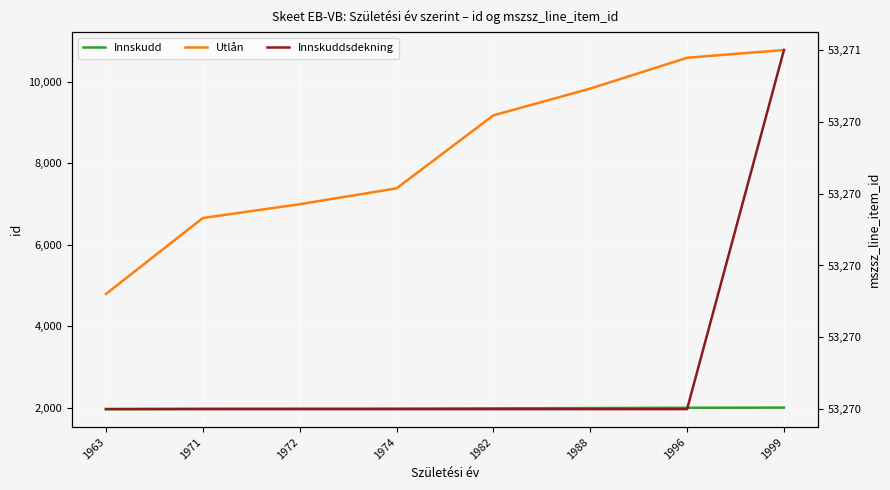

What is the total value across all series at 1982?

64434